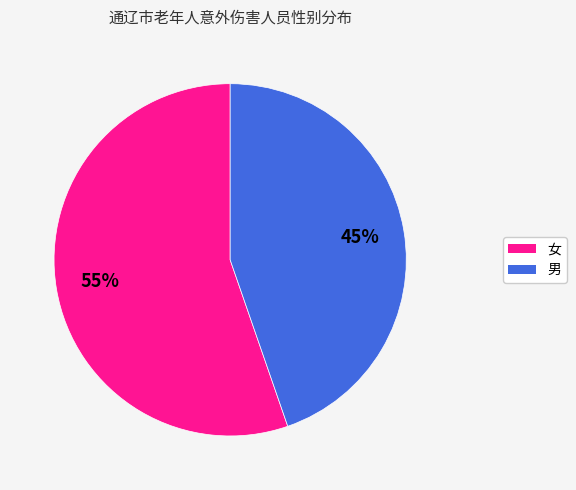

How many slices are in this pie chart?

2